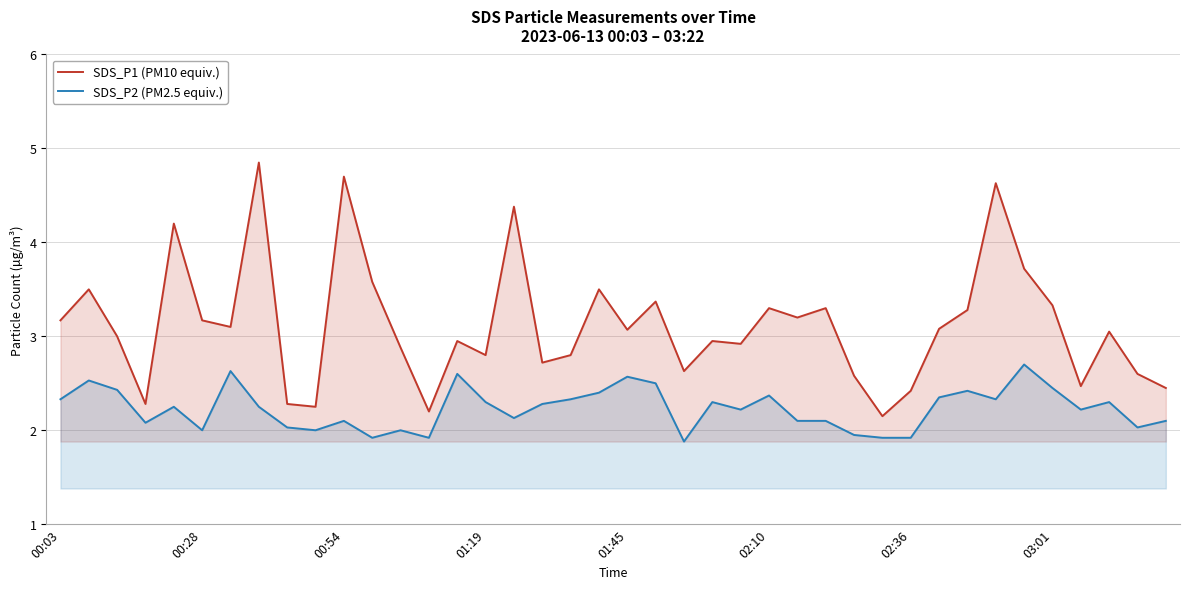

Reading left to right, transcribe all the data shown in this chart.

SDS_P1 (PM10 equiv.): 3.2	3.5	3.0	2.3	4.2	3.2	3.1	4.8	2.3	2.2	4.7	3.6	2.9	2.2	3.0	2.8	4.4	2.7	2.8	3.5	3.1	3.4	2.6	3.0	2.9	3.3	3.2	3.3	2.6	2.1	2.4	3.1	3.3	4.6	3.7	3.3	2.5	3.0	2.6	2.5
SDS_P2 (PM2.5 equiv.): 2.3	2.5	2.4	2.1	2.2	2.0	2.6	2.2	2.0	2.0	2.1	1.9	2.0	1.9	2.6	2.3	2.1	2.3	2.3	2.4	2.6	2.5	1.9	2.3	2.2	2.4	2.1	2.1	1.9	1.9	1.9	2.4	2.4	2.3	2.7	2.5	2.2	2.3	2.0	2.1